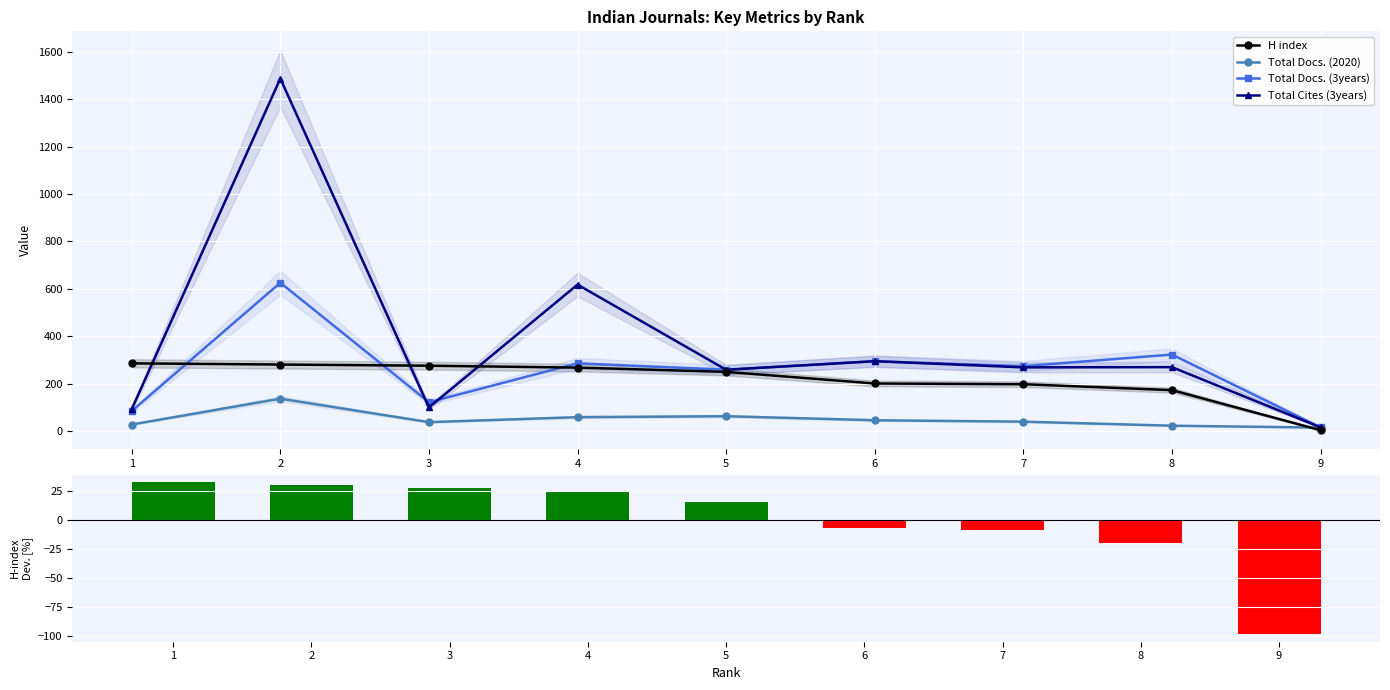

At which category does the chart reach its peak across all series?

2